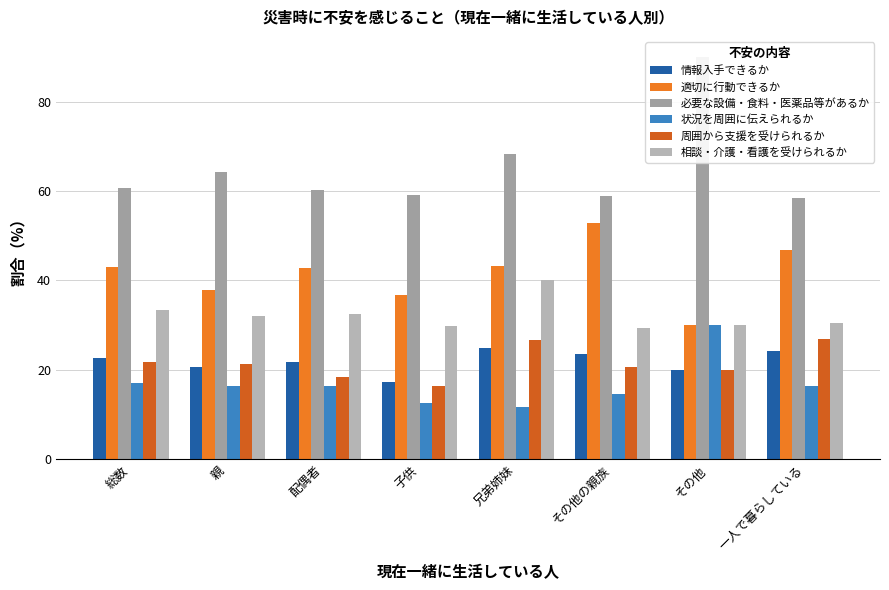

What is the sum of all 情報入手できるか values?

175.2